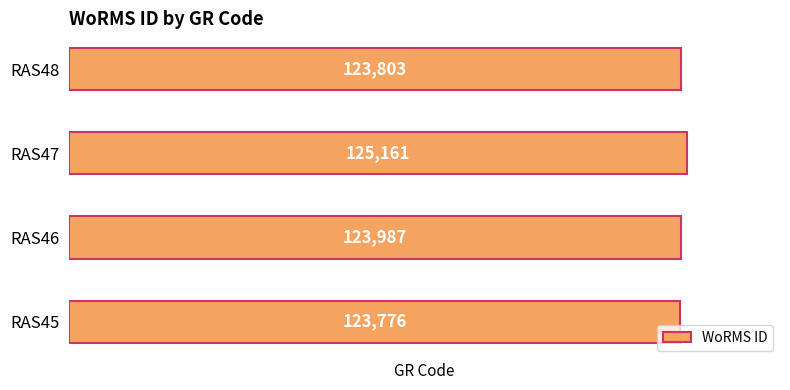

Approximately how many times larger is the value at RAS46 compared to RAS47?

1.0